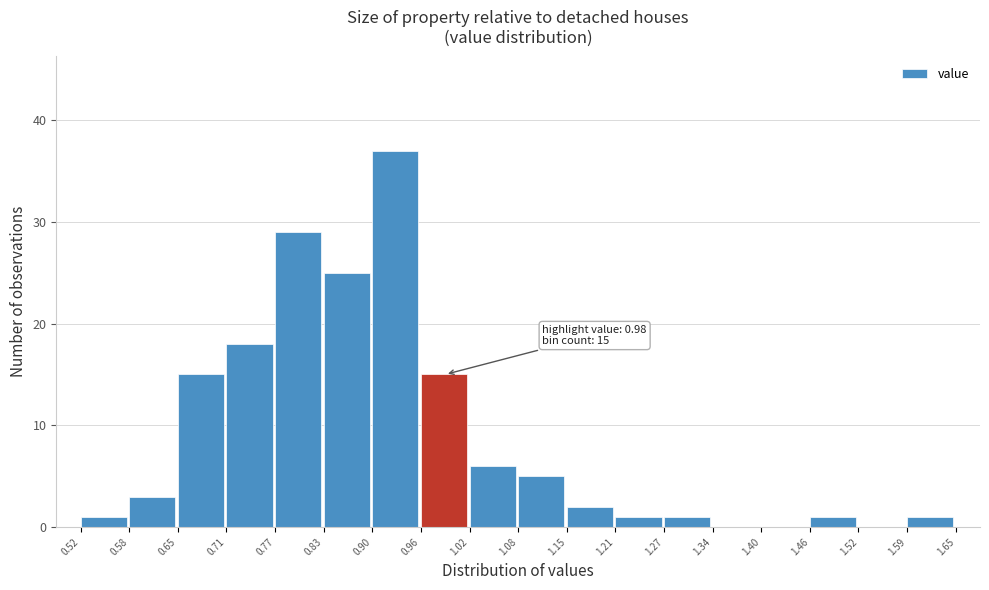

Over which range of the x-axis is the bar tallest?

0.90 to 0.96